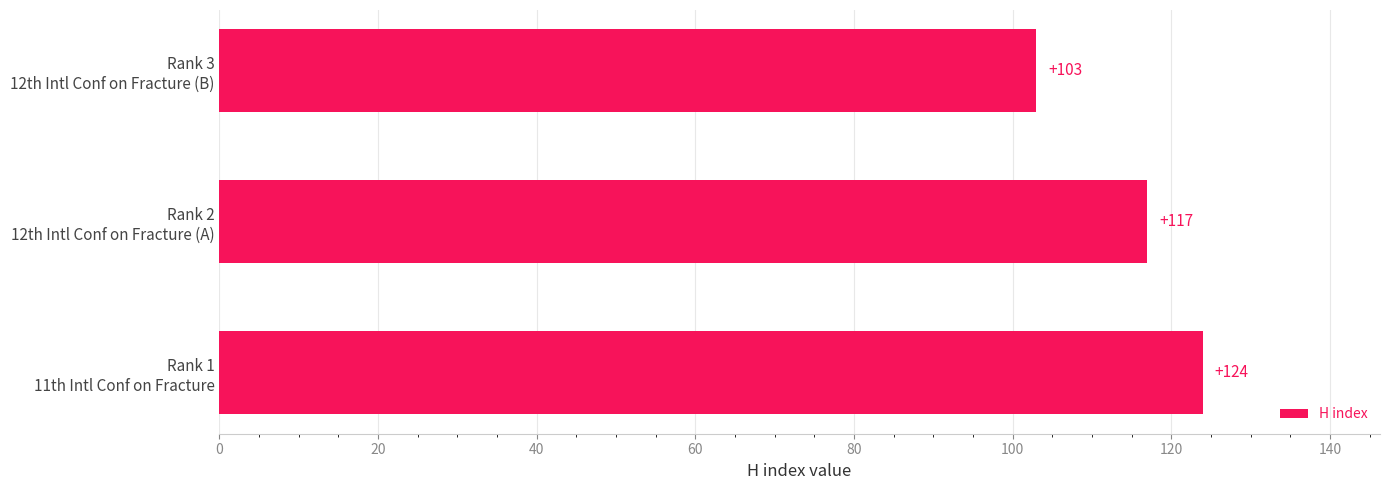

Are the bars horizontal?

Yes